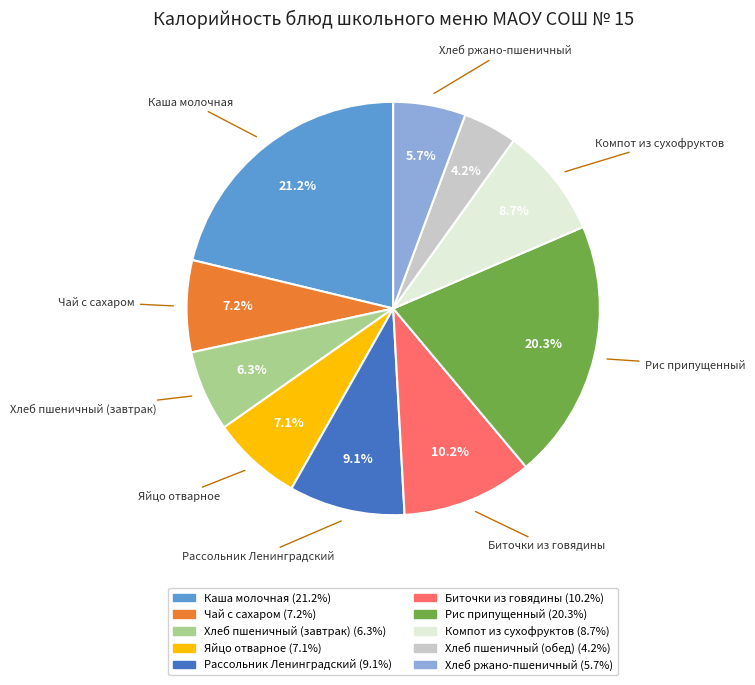

Is it true that Хлеб пшеничный (завтрак) is 6% of the pie?

True